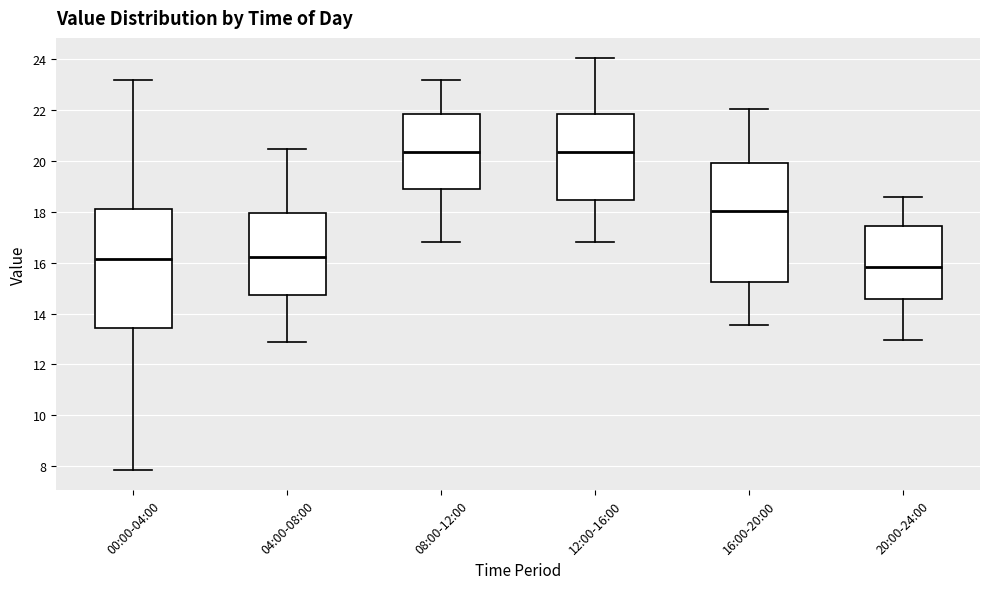

Reading left to right, transcribe this box plot: for each box, give where its median line is, the range the box spans, and where its two whiskers end, as read against the y-axis. The values are not printed on the chart, so give them approximately, as read against the axis.

00:00-04:00: median 16.2, box 13.4 to 18.2, whiskers 7.8 to 23.2
04:00-08:00: median 16.2, box 14.8 to 18.0, whiskers 12.8 to 20.4
08:00-12:00: median 20.4, box 18.8 to 21.8, whiskers 16.8 to 23.2
12:00-16:00: median 20.4, box 18.4 to 21.8, whiskers 16.8 to 24.0
16:00-20:00: median 18.0, box 15.2 to 20.0, whiskers 13.6 to 22.0
20:00-24:00: median 15.8, box 14.6 to 17.4, whiskers 13.0 to 18.6